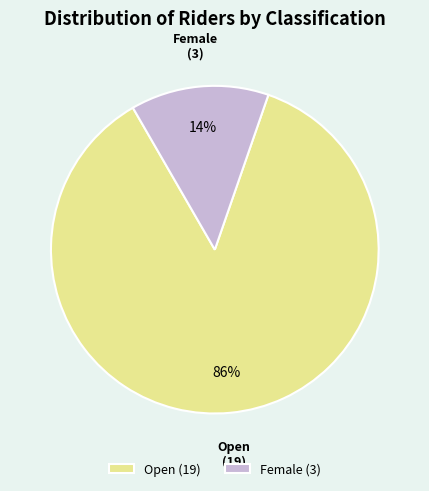

True or false: Female accounts for 14% of the total.

True